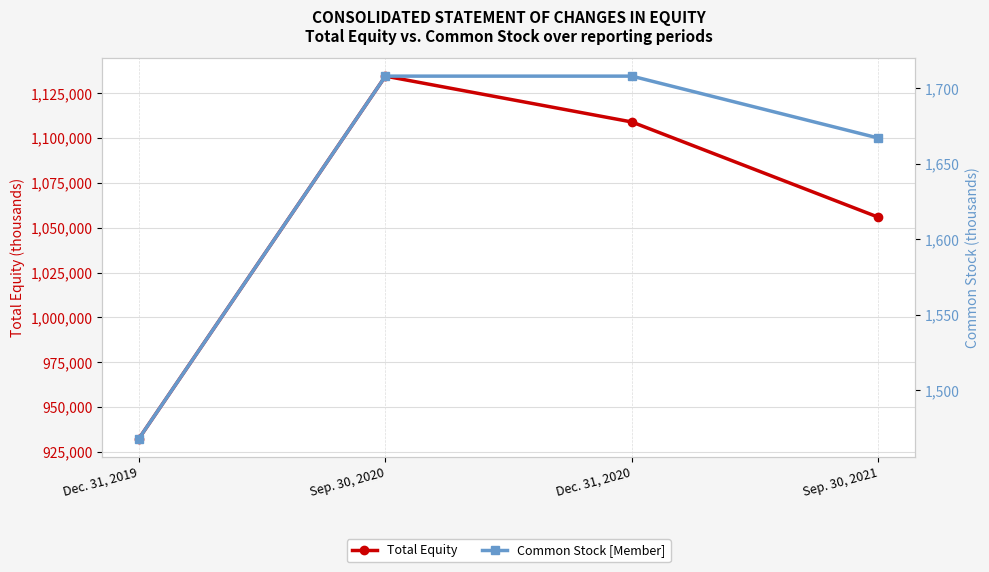

Where does the Total Equity series first go above 1108940?

Sep. 30, 2020